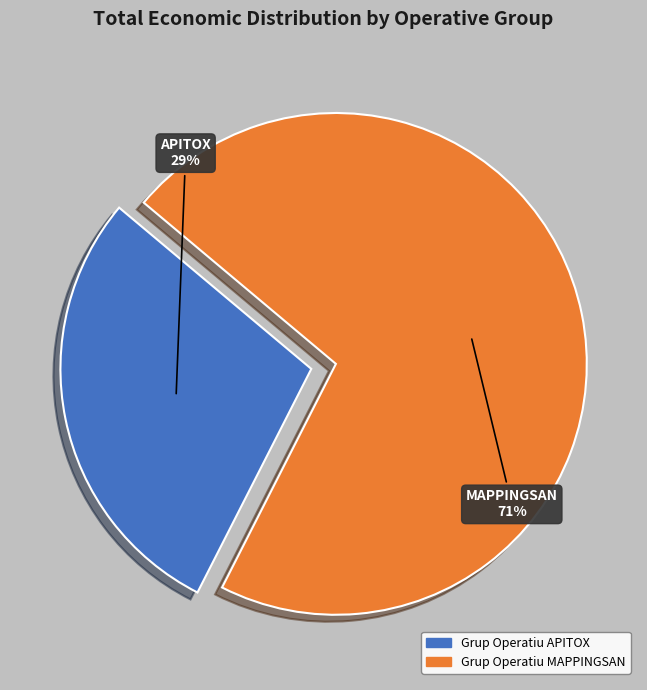

To the nearest percent, what is the average slice percentage?

50%